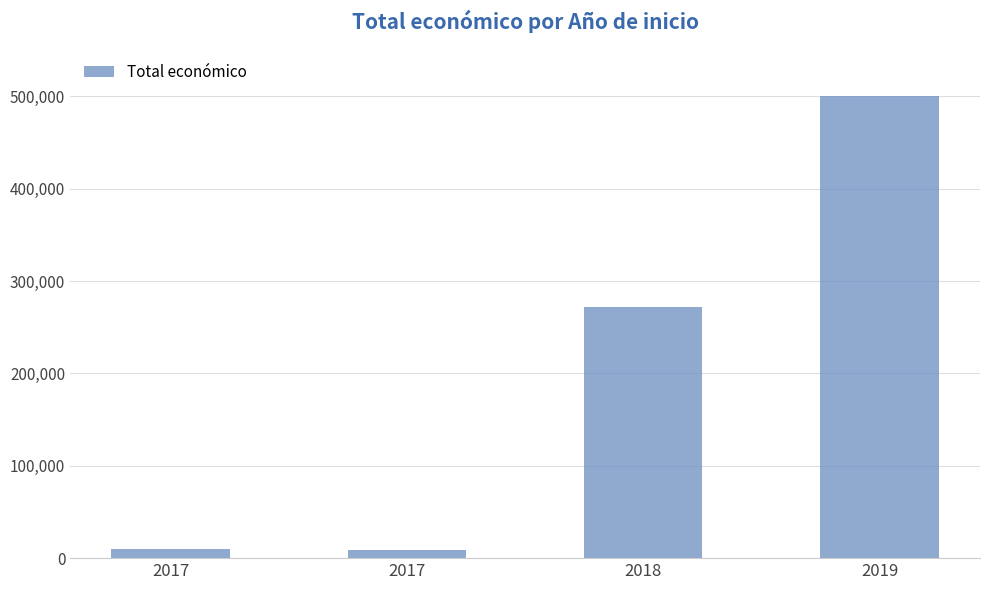

Are the bars horizontal?

No